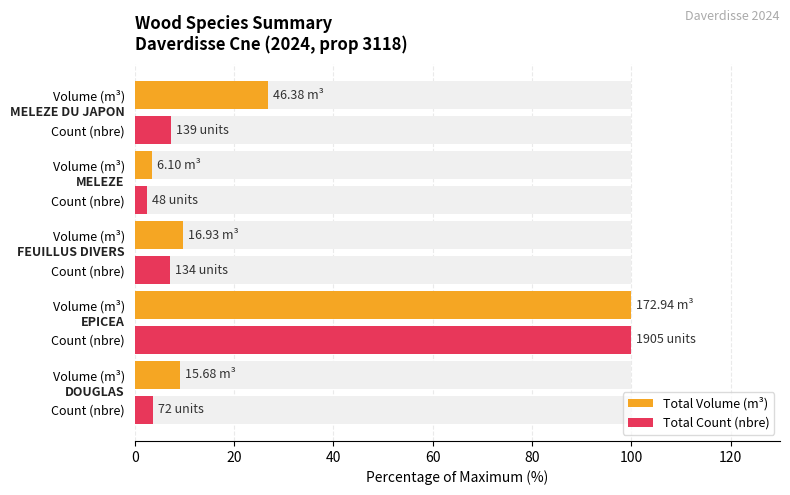

How many bars are there in total?

10